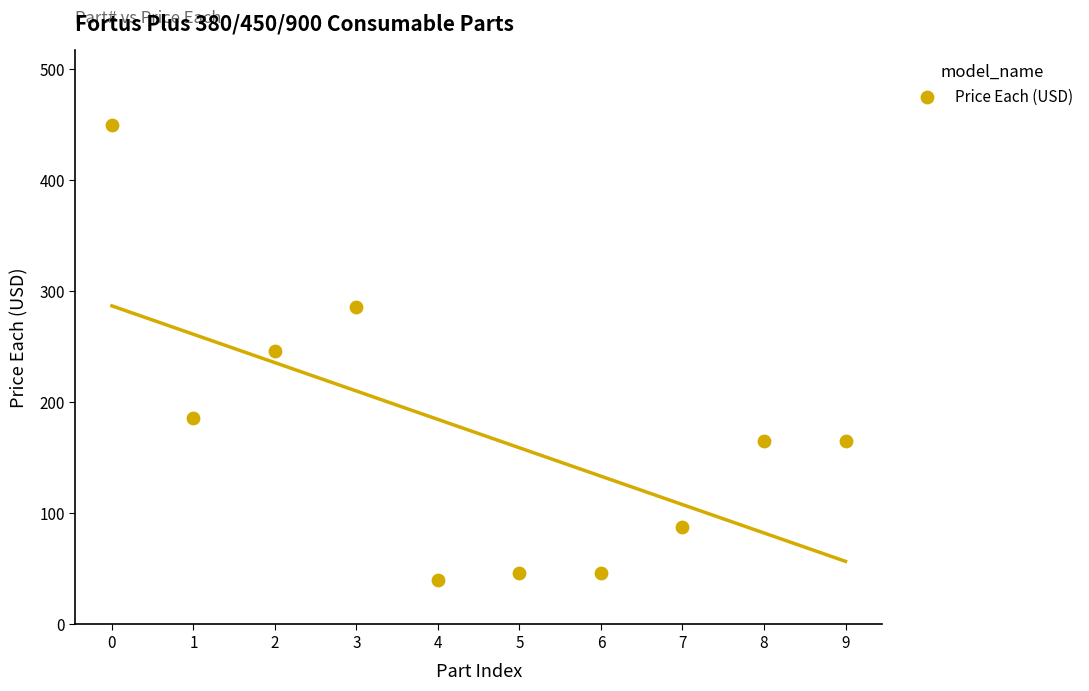

What is the range of Y values (max minus min)?

410